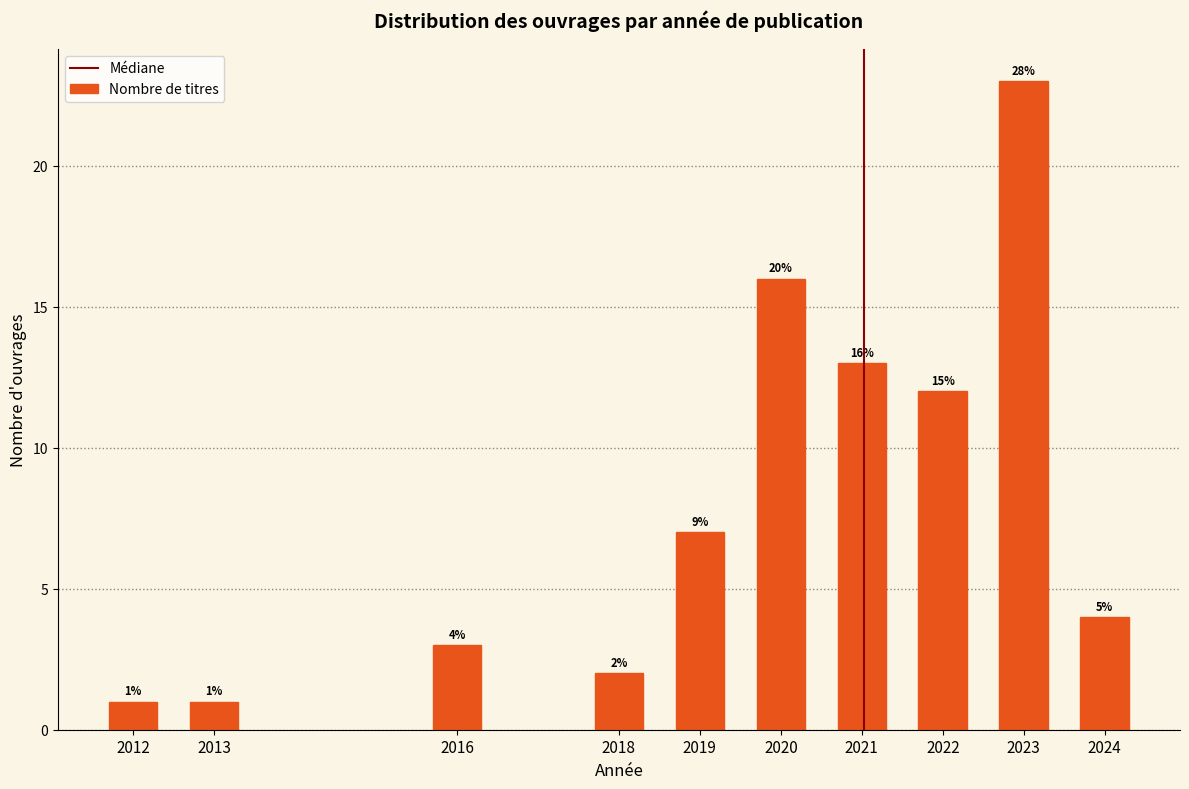

Reading left to right, list all the values displayed in this chart.

2012=1	2013=1	2016=3	2018=2	2019=7	2020=16	2021=13	2022=12	2023=23	2024=4